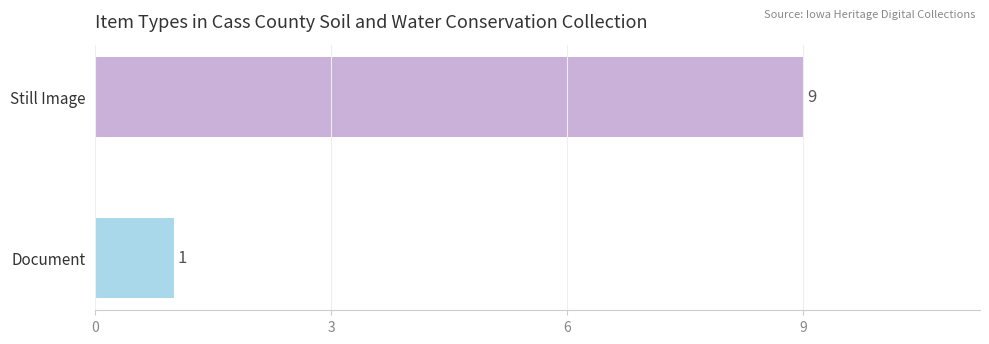

What is the minimum value shown in the chart?

1